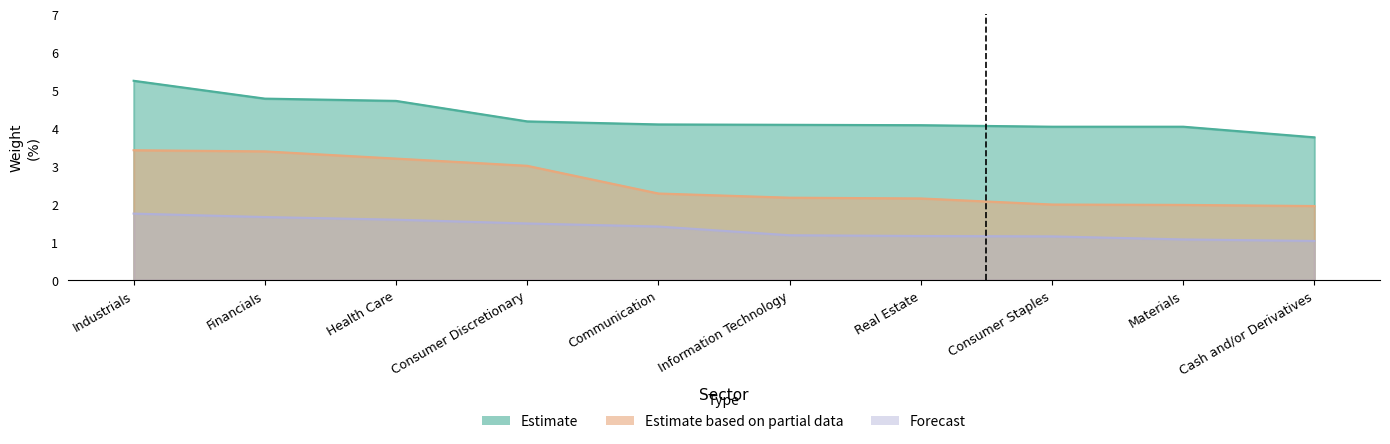

At how many categories does at least one series exceed 3?

10